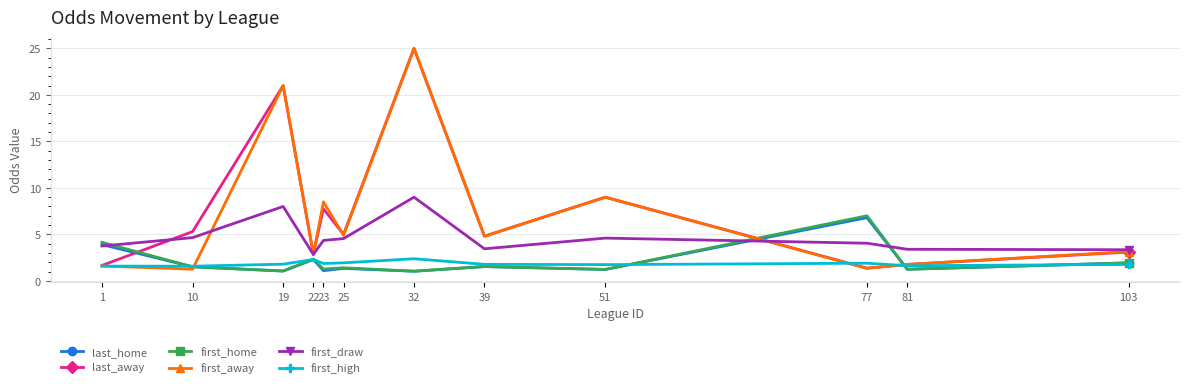

What is the sum of all last_home values?

25.0